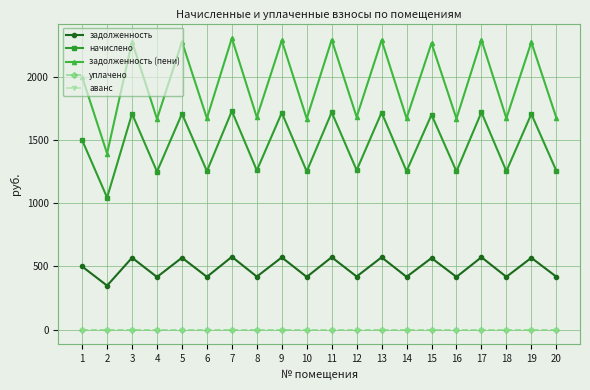

List the series in order of their peak value, lowest first.

уплачено, аванс, задолженность, начислено, задолженность (пени)